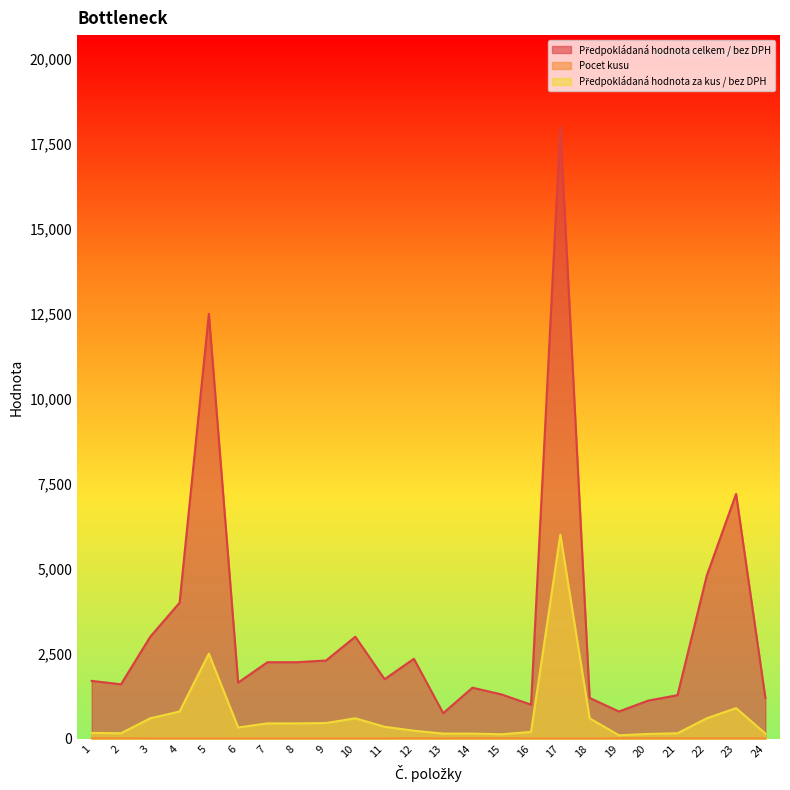

What is the spread (max minus min) of values at 17?

17997